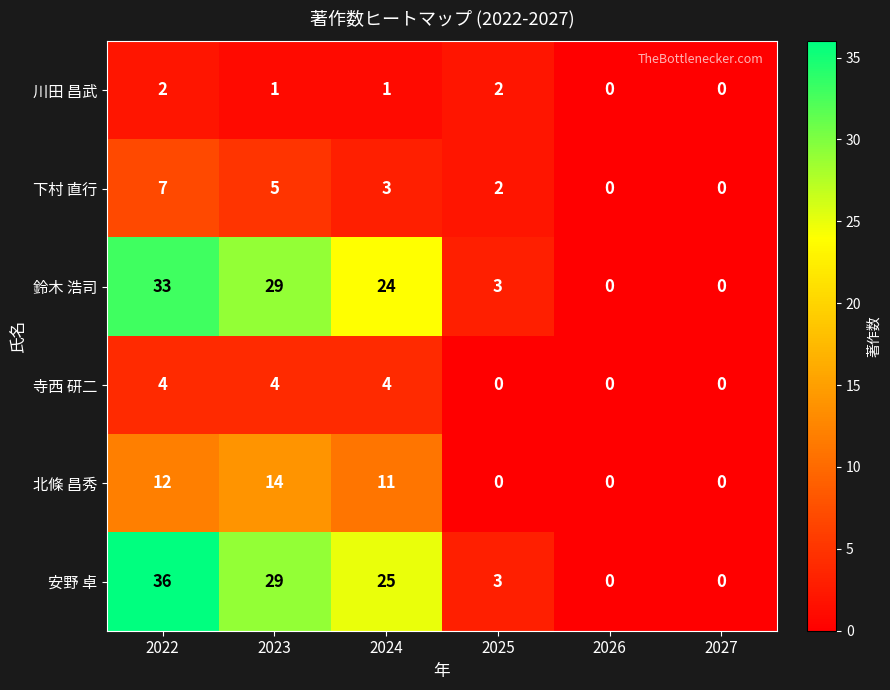

At which label is 鈴木 浩司 closest to 16?

2024